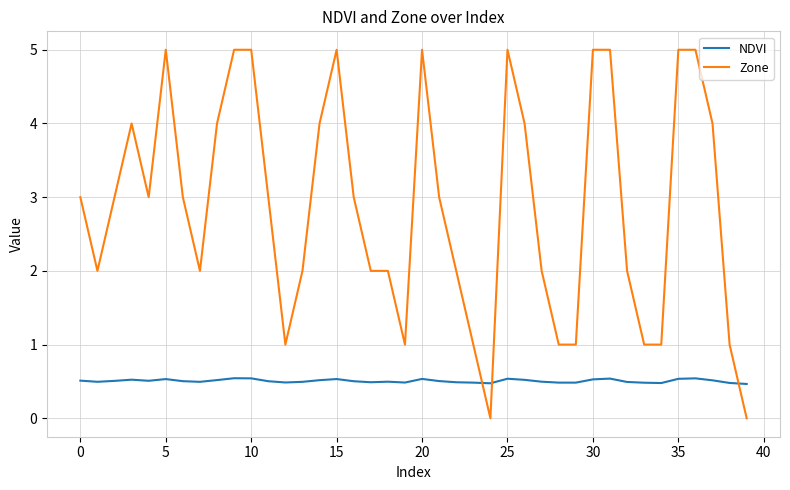

Which series has the widest spread of values?

Zone